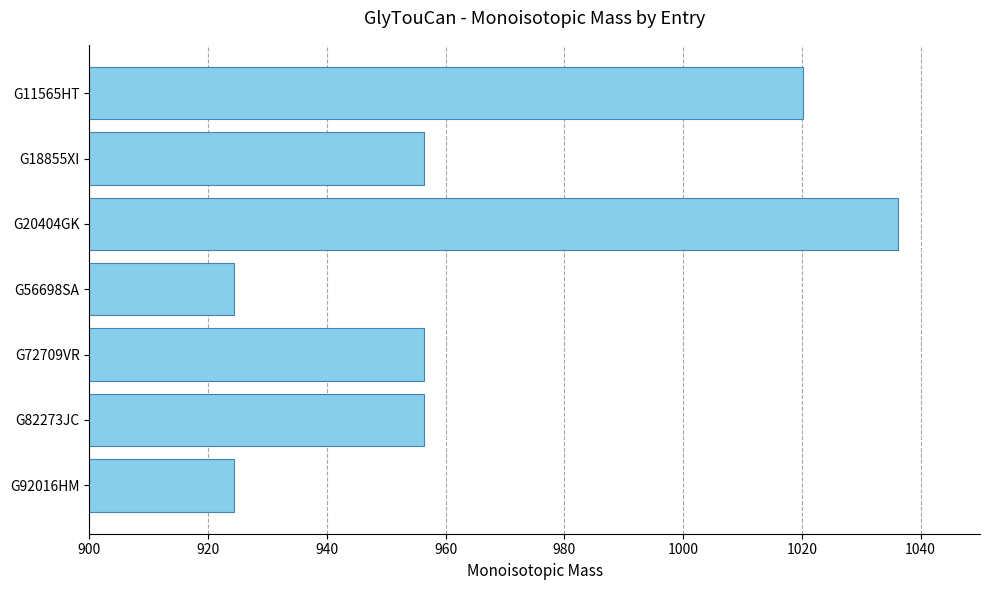

What is the label of the 5th bar from the top?

G72709VR